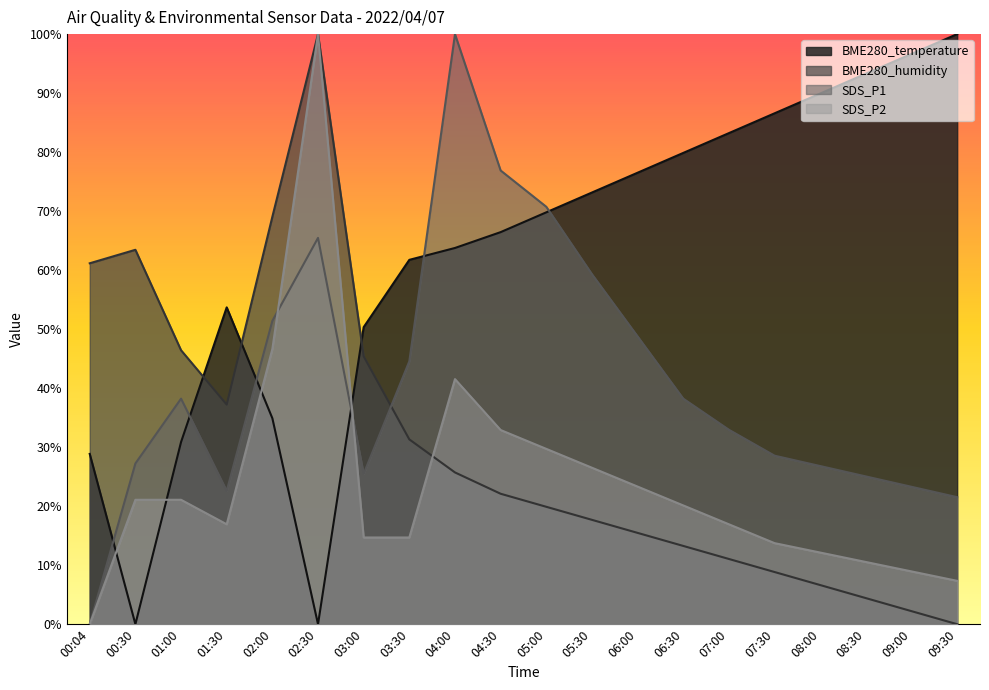

How many categories are shown in the chart?

20